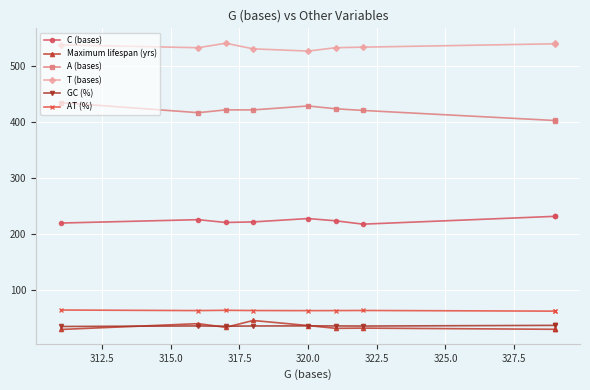

Count the number of data series in this chart.

6